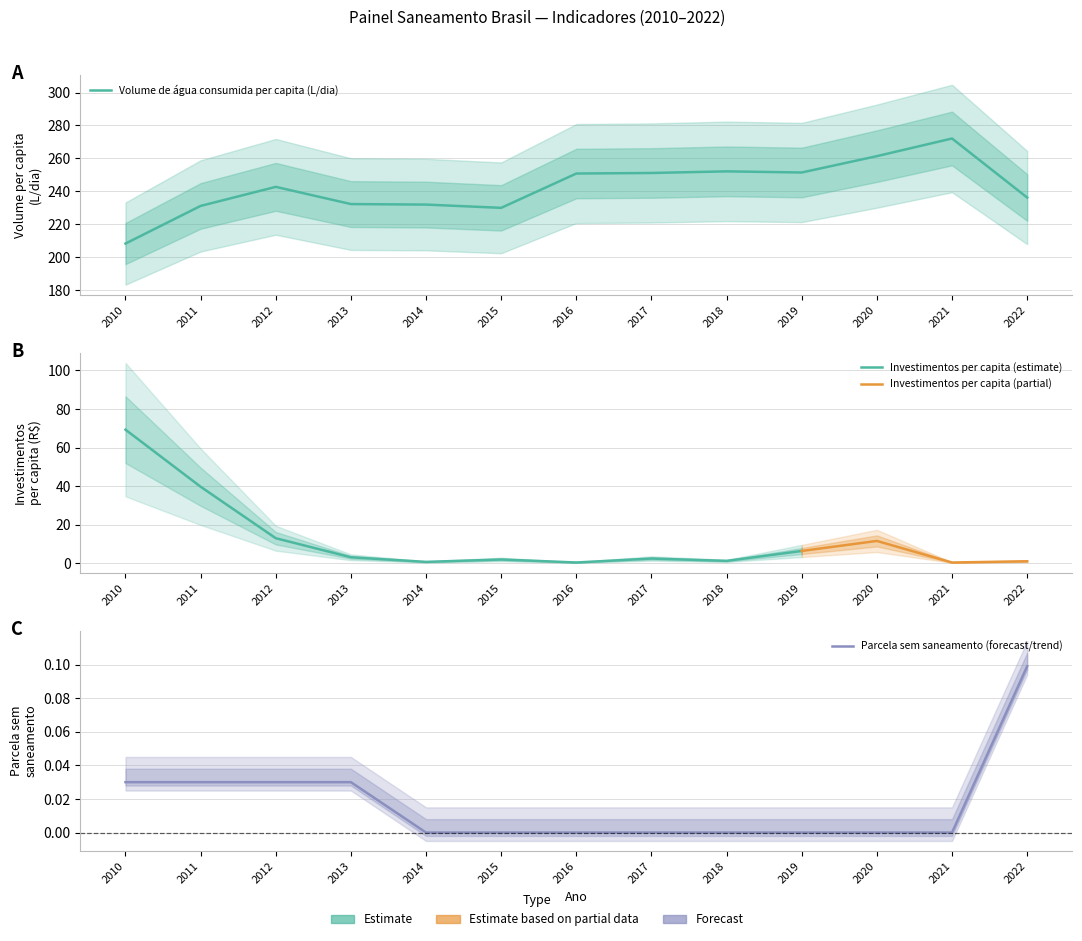

What is the spread (max minus min) of values at 2016?

250.8